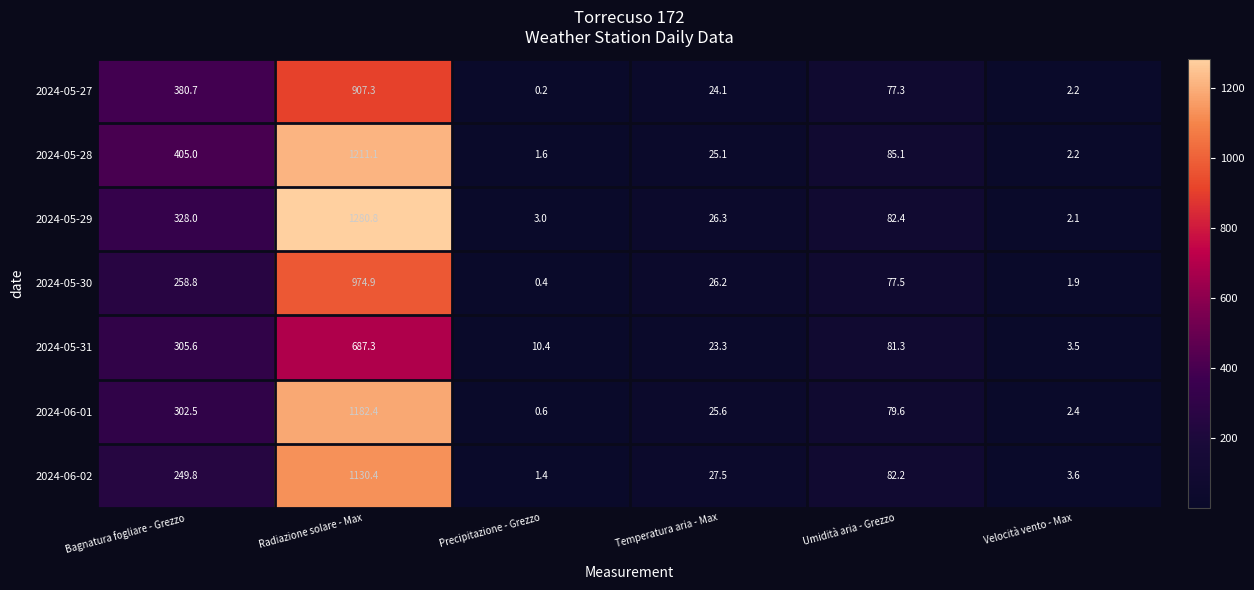

What is the total value across all series at Bagnatura fogliare - Grezzo?

2230.4